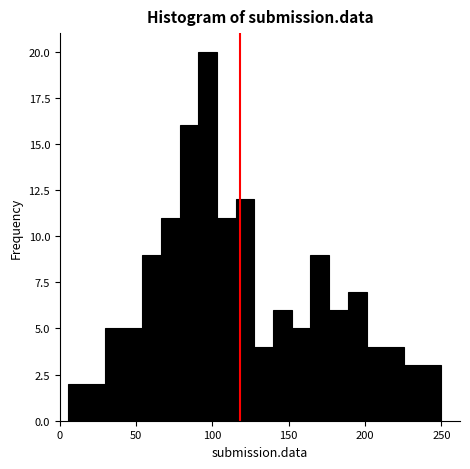

Around what value on the x-axis is the tallest bar? Give the approximate position of its centre, as read against the axis.

95